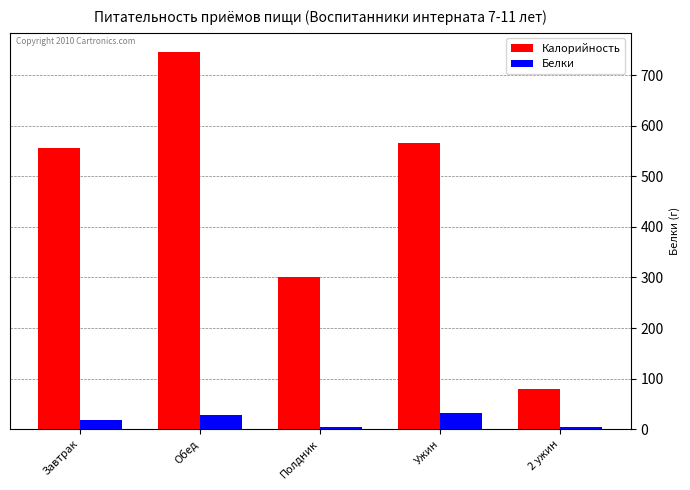

Rank the series by their average value, from lowest to highest.

Белки, Калорийность